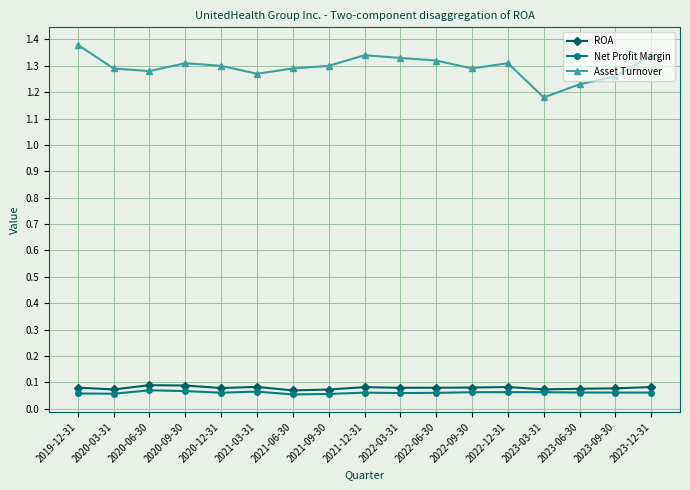

How many distinct data groups are displayed?

3